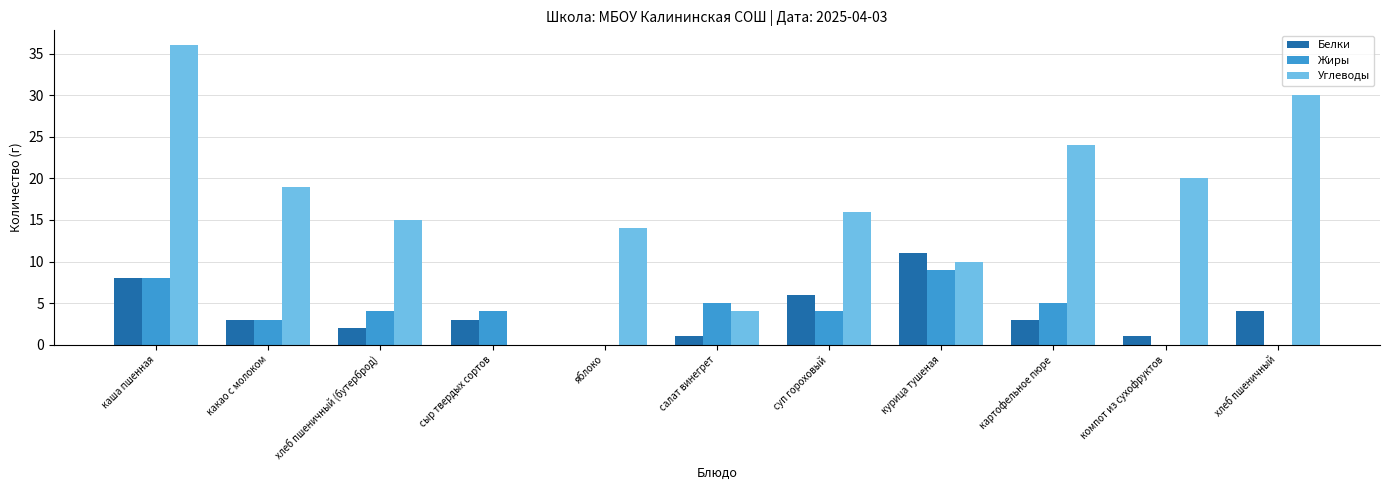

Which series has the largest total across all categories?

Углеводы